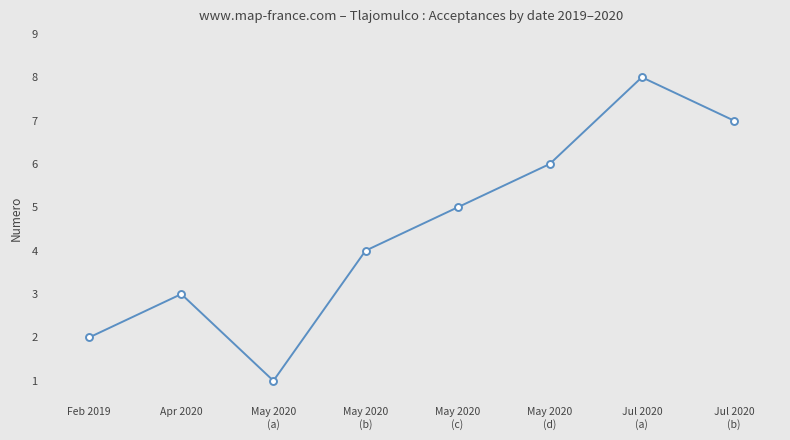

How many points are lower than both their immediate neighbors (excluding endpoints)?

1